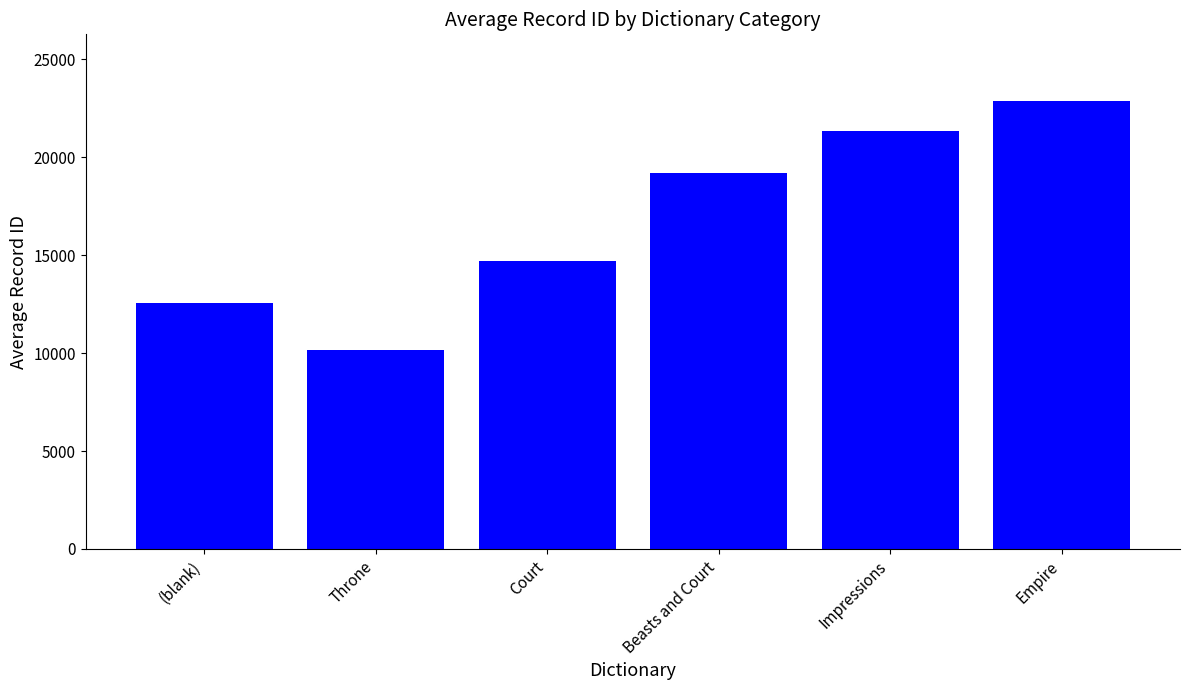

Approximately how many times larger is the value at Beasts and Court compared to Impressions?

0.9